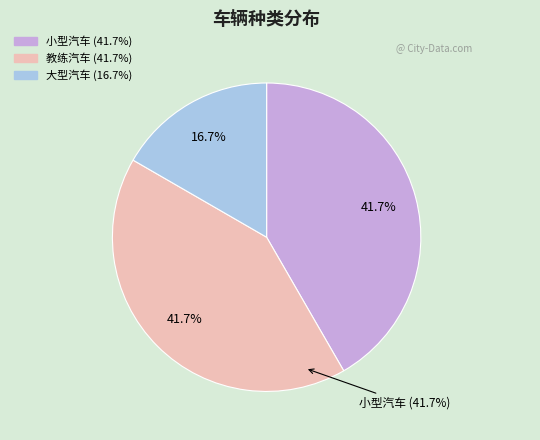

Combined, what portion of the pie is 教练汽车 and 大型汽车?

58.3%